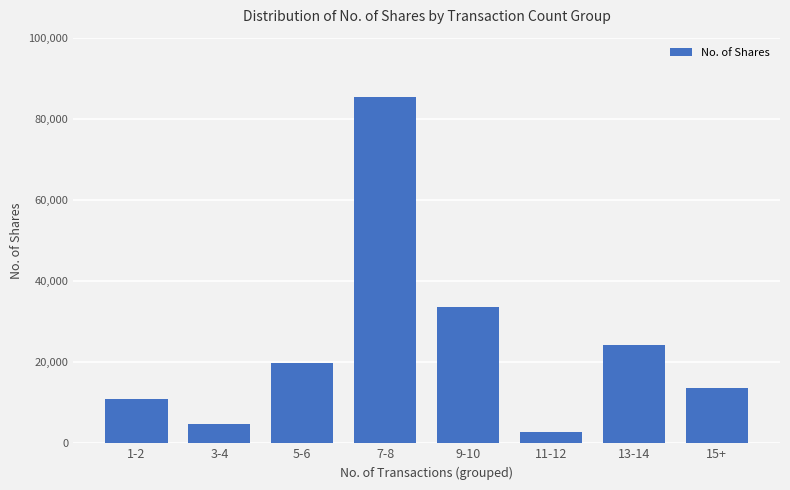

The chart shows a value of 19808 at 5-6. True or false?

True